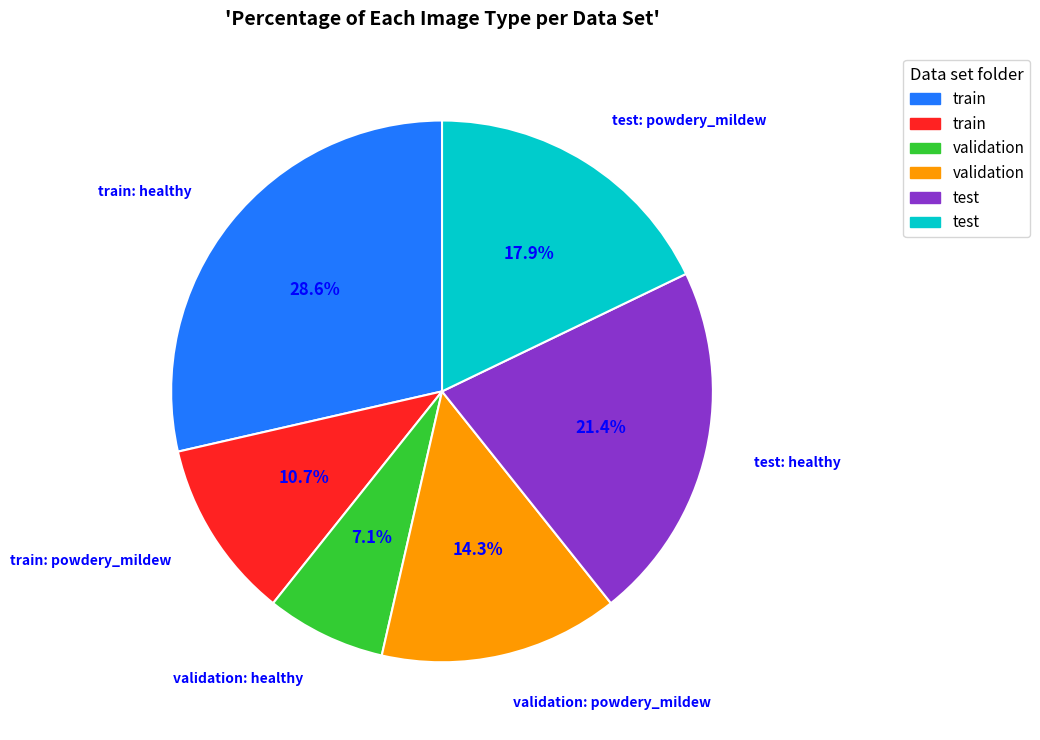

Is there a majority slice in this chart?

No